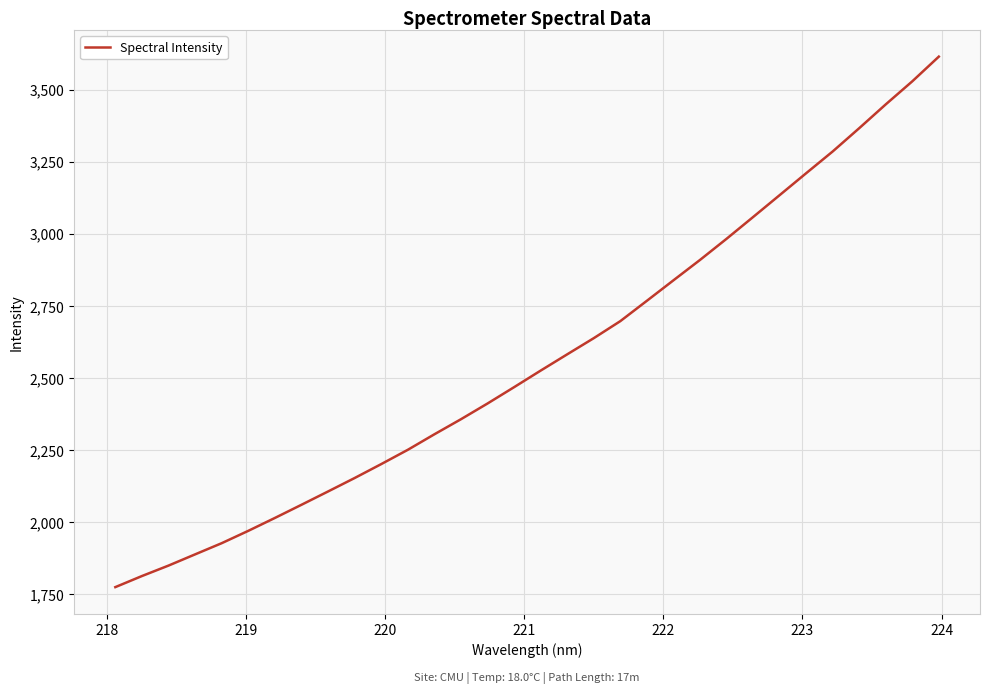

What is the smallest value displayed?

1774.6